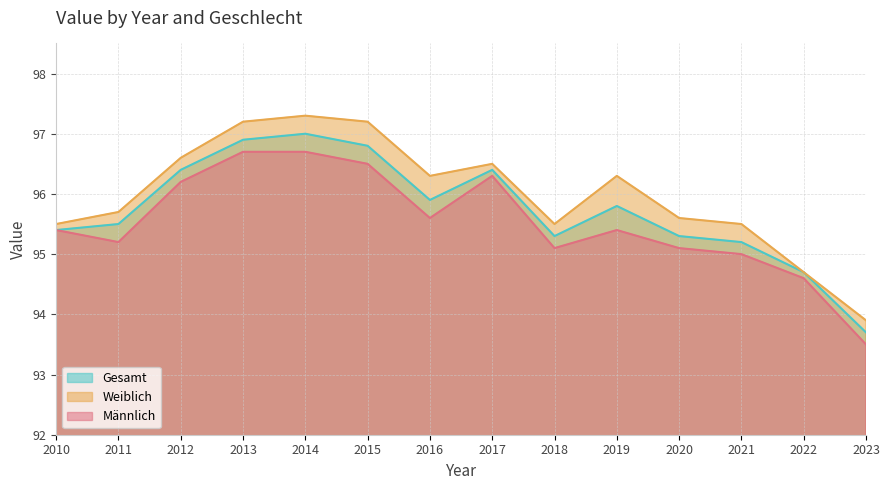

What is the value of the Gesamt point at the 13th from the left?

94.7